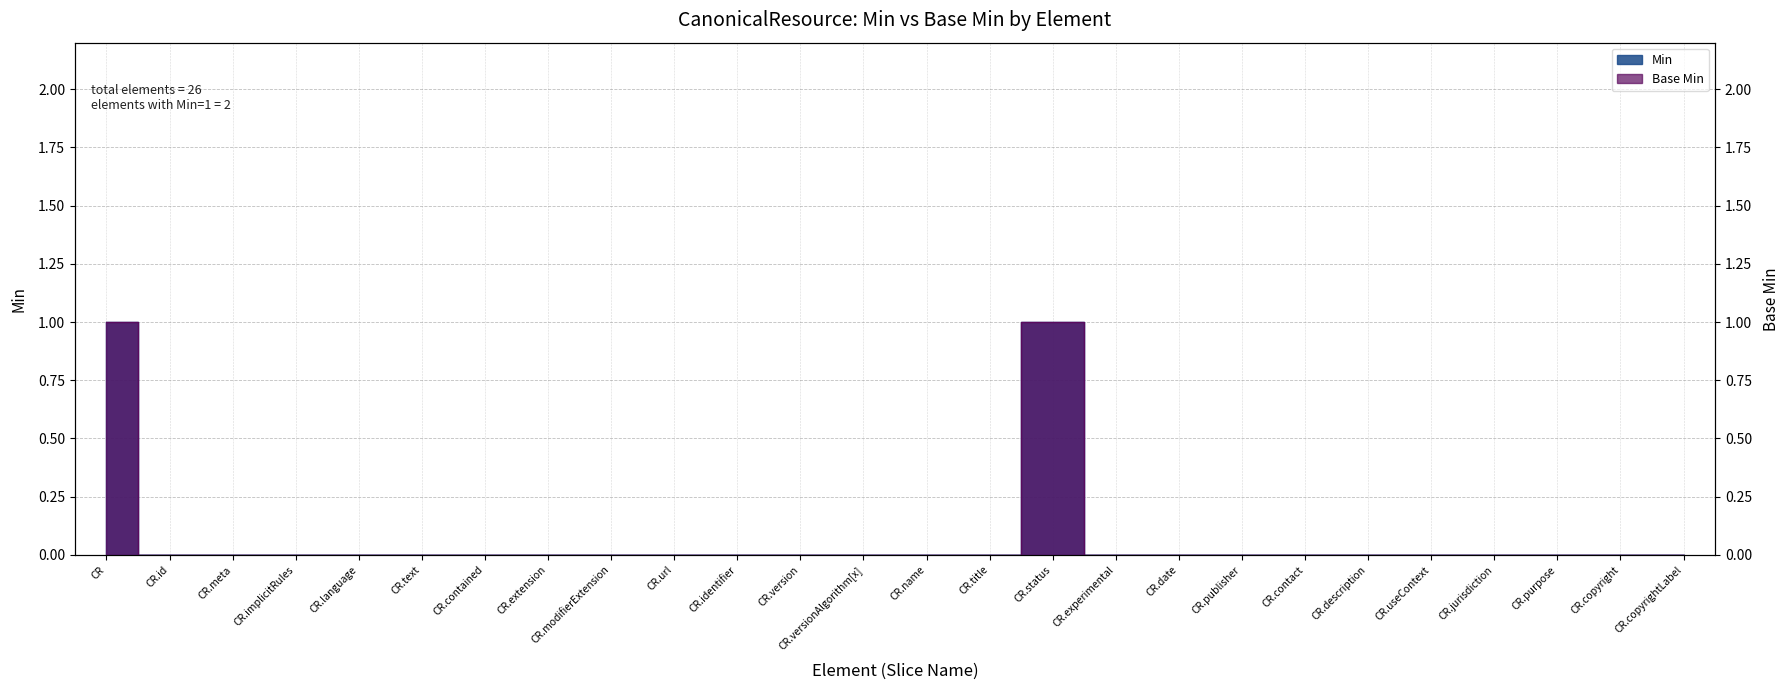

At which label is Base Min closest to 0?

CR.id